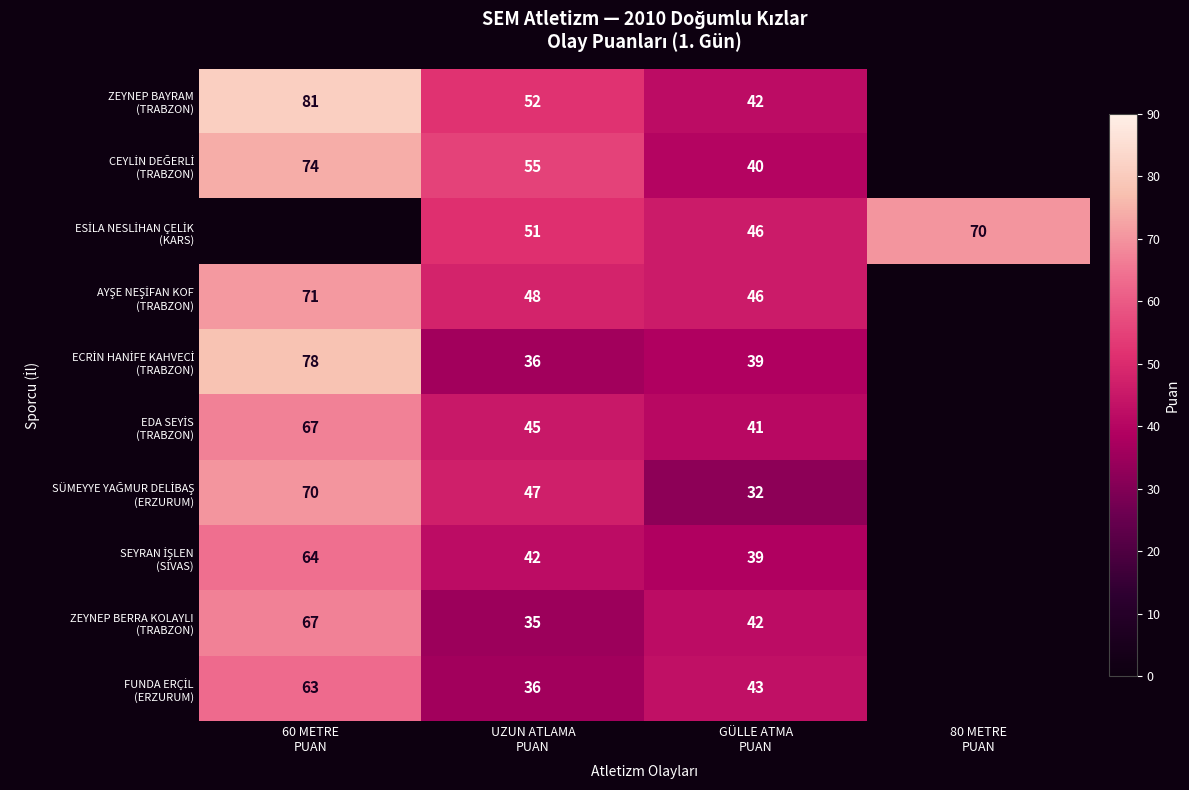

True or false: SEYRAN İŞLEN (SİVAS) has a value of 64.0 at 60 METRE PUAN.

True